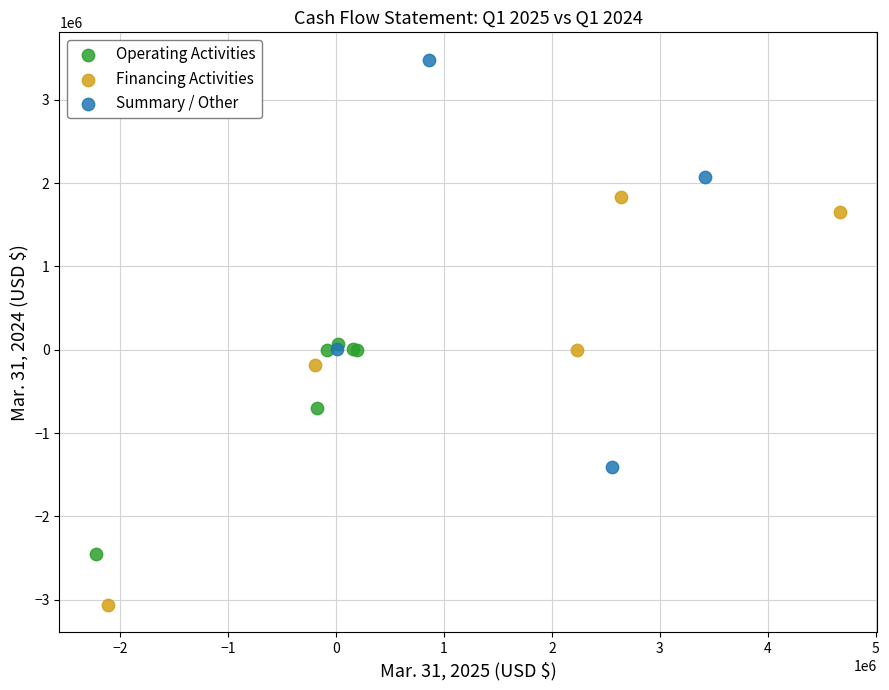

Which series contains the lowest Y value?

Financing Activities